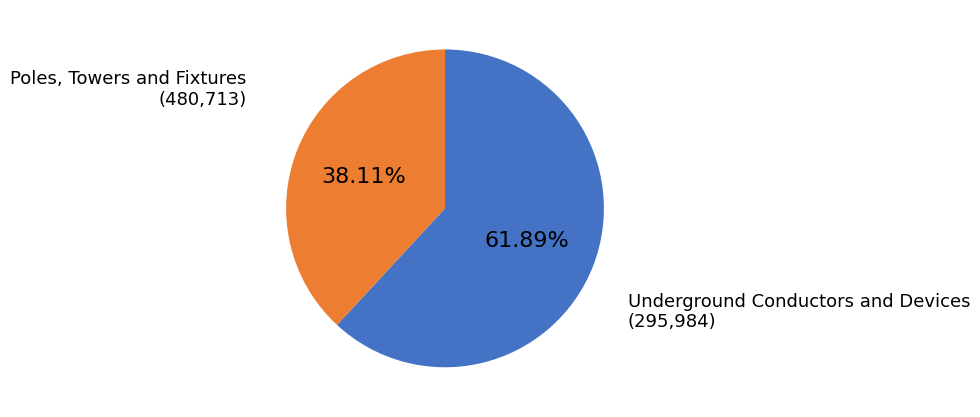

Count the number of slices in the pie.

2